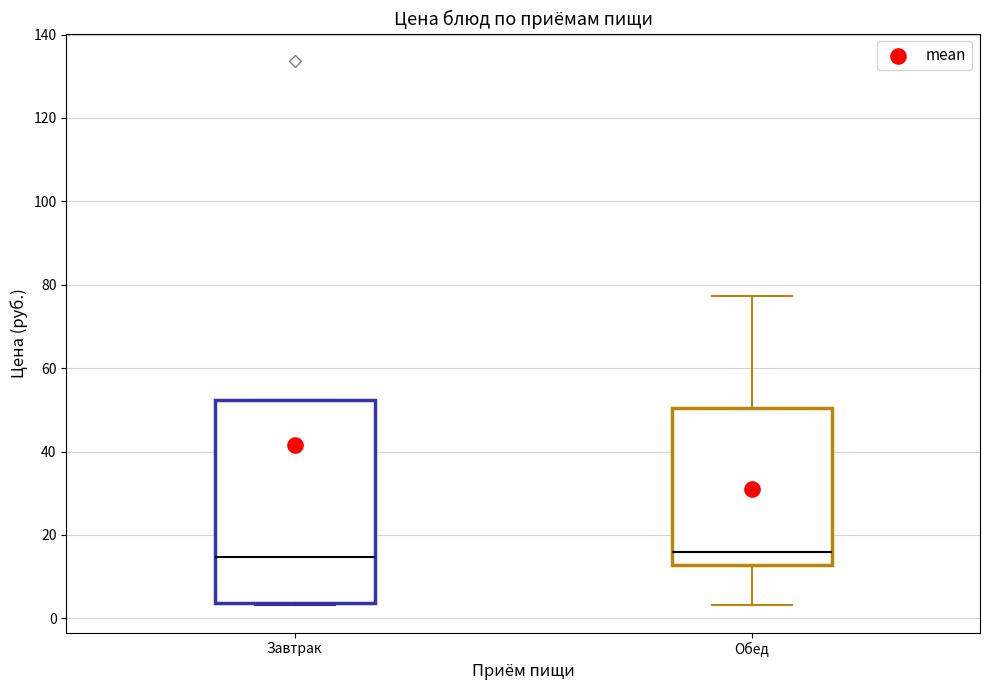

Reading left to right, transcribe this box plot: for each box, give where its median line is, the range the box spans, and where its two whiskers end, as read against the y-axis. The values are not printed on the chart, so give them approximately, as read against the axis.

Завтрак: median 14, box 4 to 52, whiskers 4 (just below the box's lower edge) to 52
Обед: median 16, box 12 to 50, whiskers 4 to 78